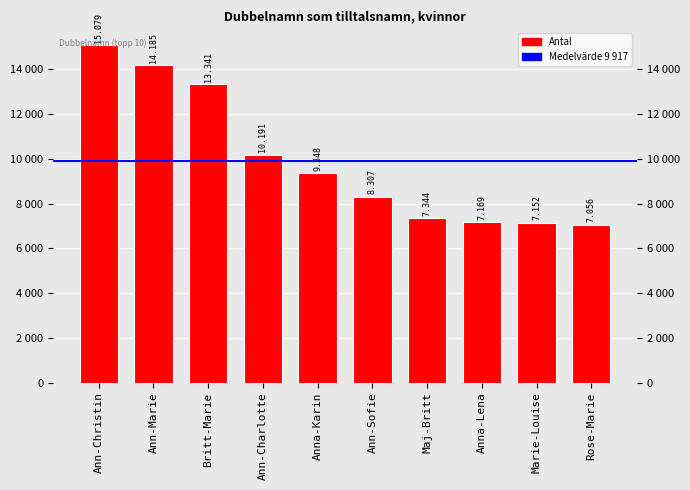

The value at Ann-Charlotte is 10191. True or false?

True